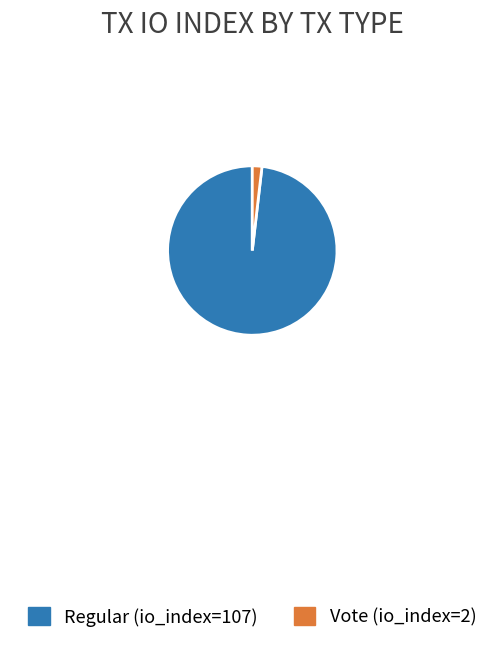

Which has a higher value, Regular (io_index=107) or Vote (io_index=2)?

Regular (io_index=107)